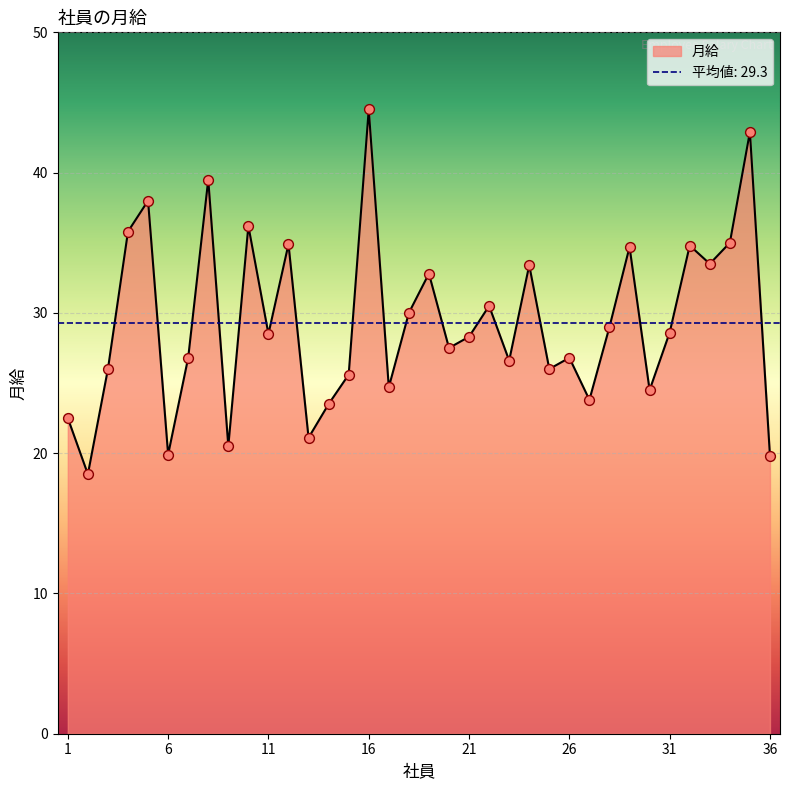

Between 31 and 20, which is larger?

31